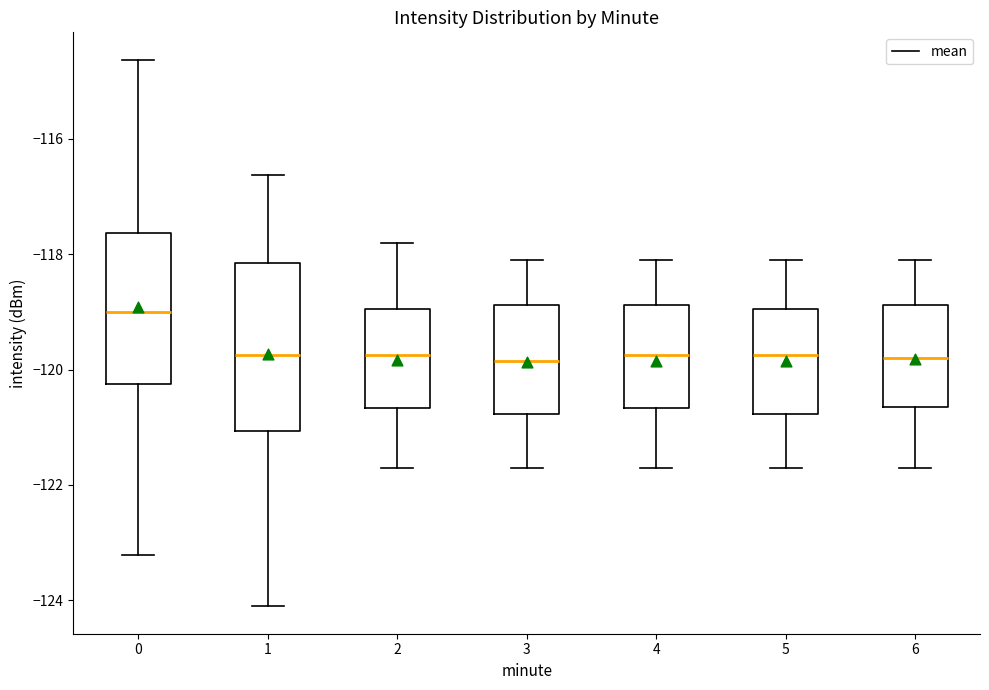

Comparing the boxes themselves (not the whiskers), which one is the tallest?

1